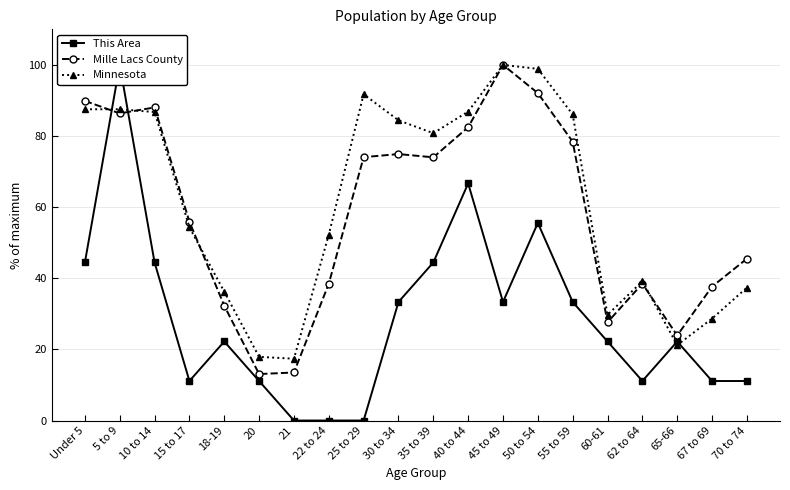

What is the value of the Minnesota point at the 17th from the left?

39.1